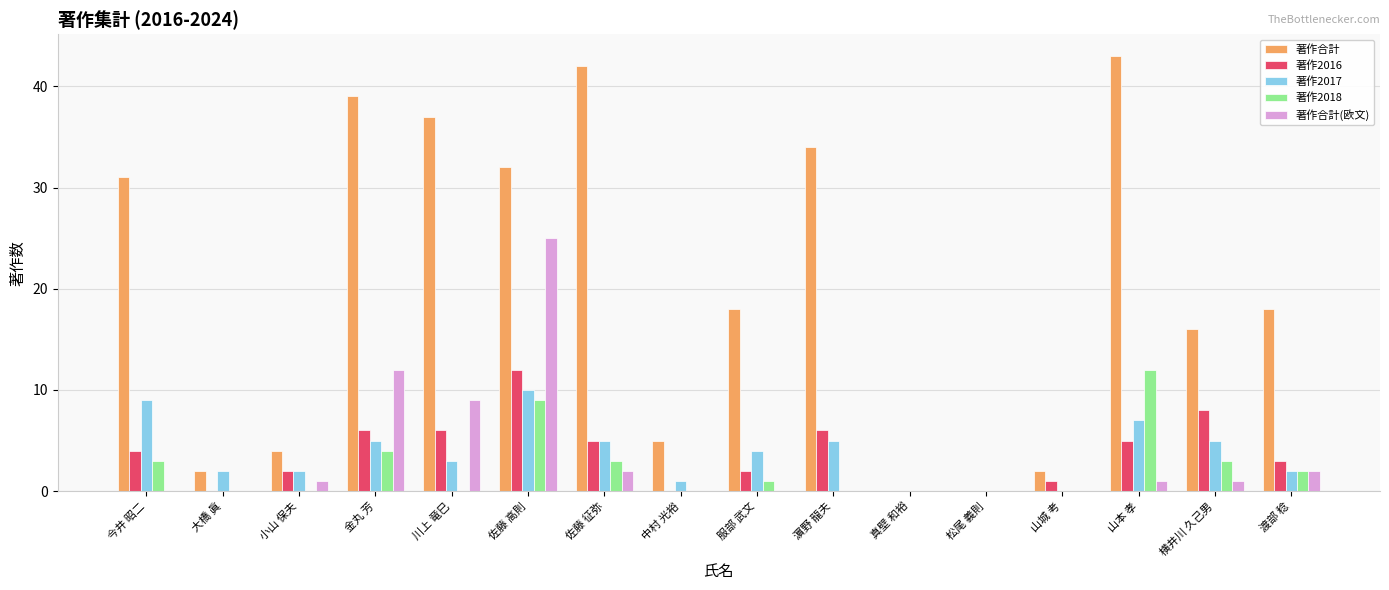

Reading left to right, transcribe all the data shown in this chart.

著作合計: 31	2	4	39	37	32	42	5	18	34	0	0	2	43	16	18
著作2016: 4	0	2	6	6	12	5	0	2	6	0	0	1	5	8	3
著作2017: 9	2	2	5	3	10	5	1	4	5	0	0	0	7	5	2
著作2018: 3	0	0	4	0	9	3	0	1	0	0	0	0	12	3	2
著作合計(欧文): 0	0	1	12	9	25	2	0	0	0	0	0	0	1	1	2